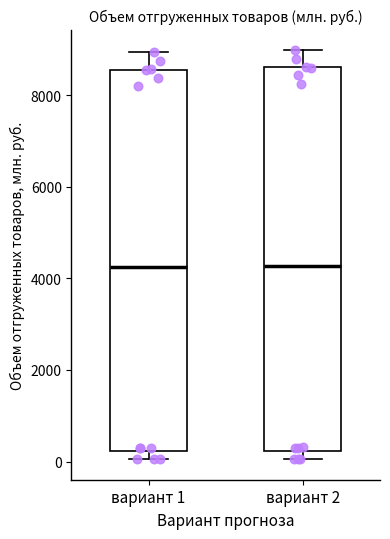

Where is the upper edge of the box for вариант 2 on the y-axis? The values are not printed on the chart, so give them approximately, as read against the axis.

8600